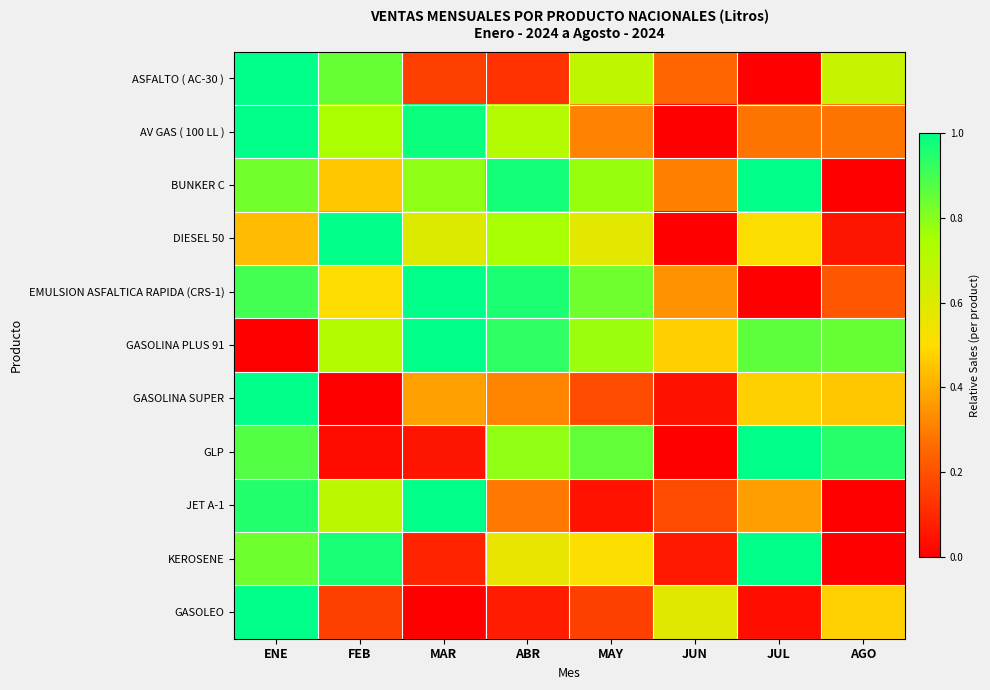

Rank the series at ABR from lowest to highest value.

GASOLEO, ASFALTO ( AC-30 ), JET A-1, GASOLINA SUPER, KEROSENE, AV GAS ( 100 LL ), DIESEL 50, GLP, GASOLINA PLUS 91, EMULSION ASFALTICA RAPIDA (CRS-1), BUNKER C